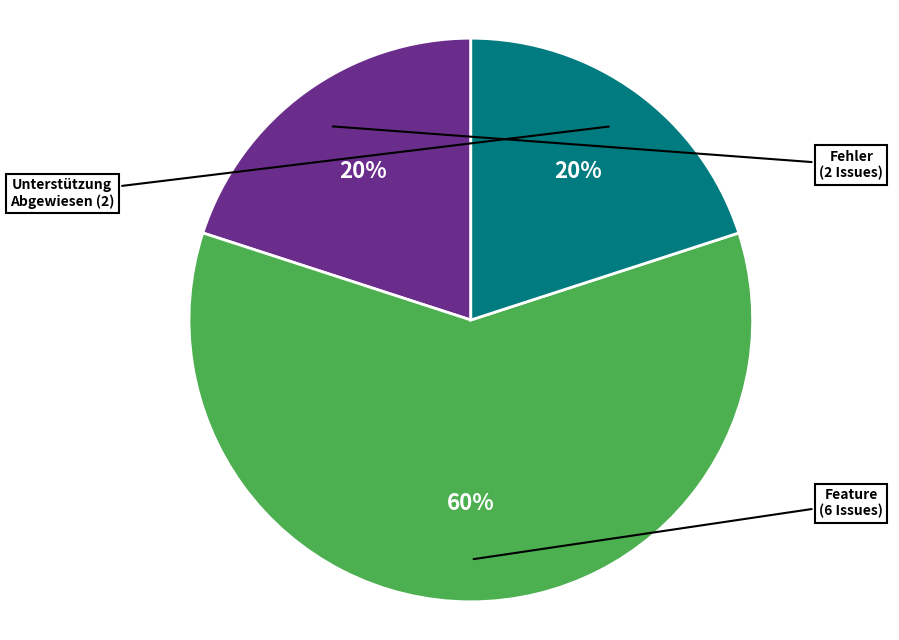

Is there any slice that represents more than half of the pie?

Yes